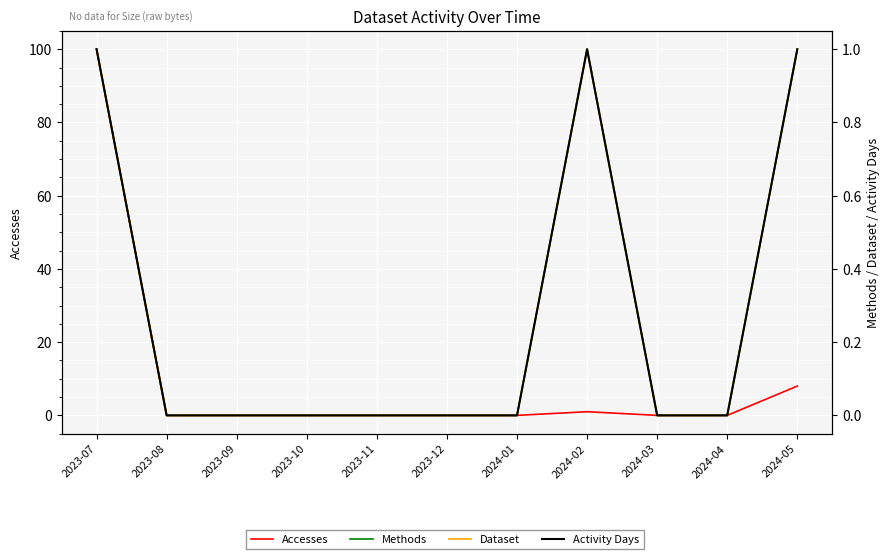

What is the label of the 1st point from the right?

2024-05